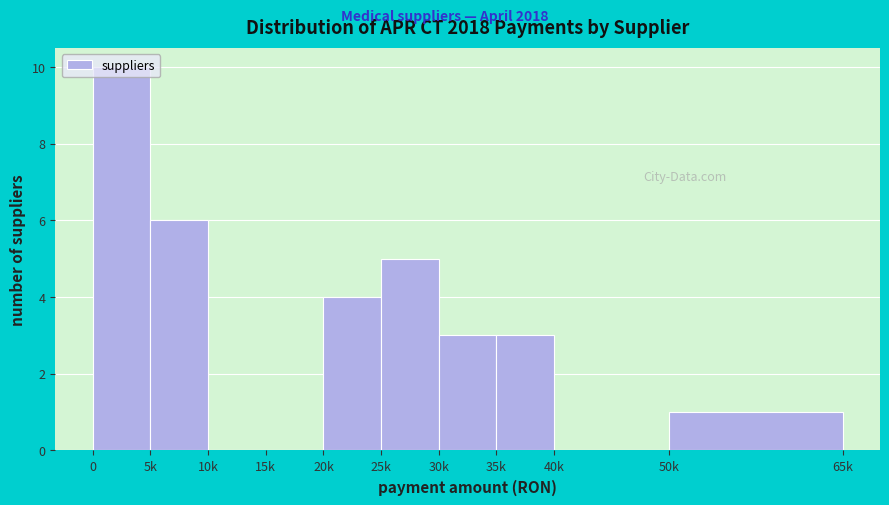

Approximately how many times larger is the value at 30k compared to 0?

0.3